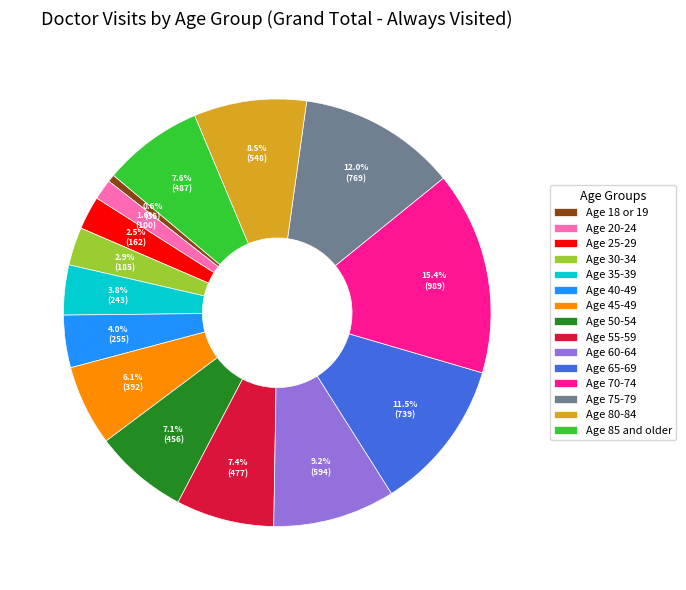

To the nearest percent, what is the difference between the largest and smallest slice percentages?

15%